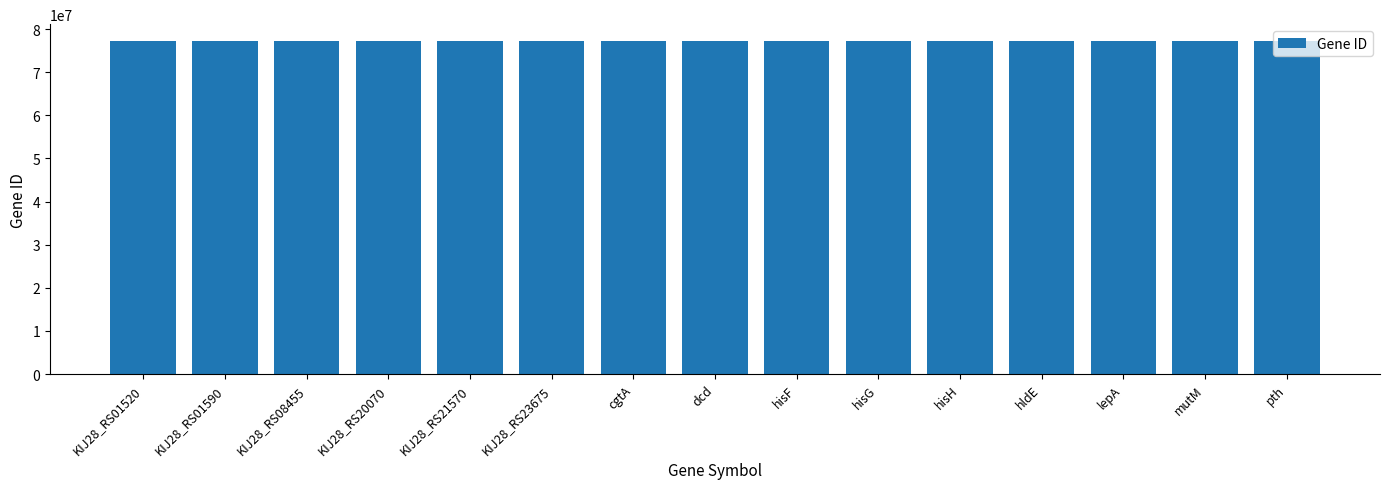

What is the label of the 8th bar from the right?

dcd